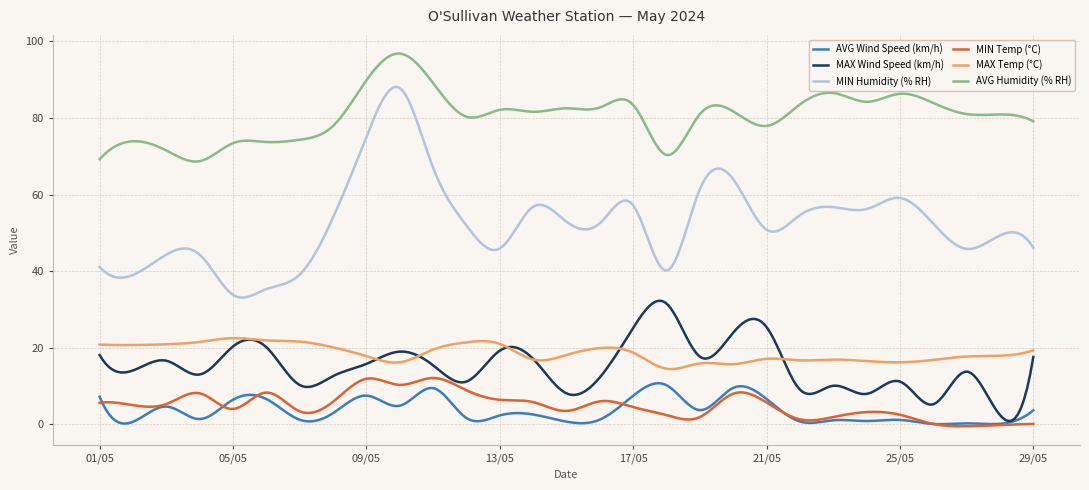

What is the maximum value shown in the chart?

96.8